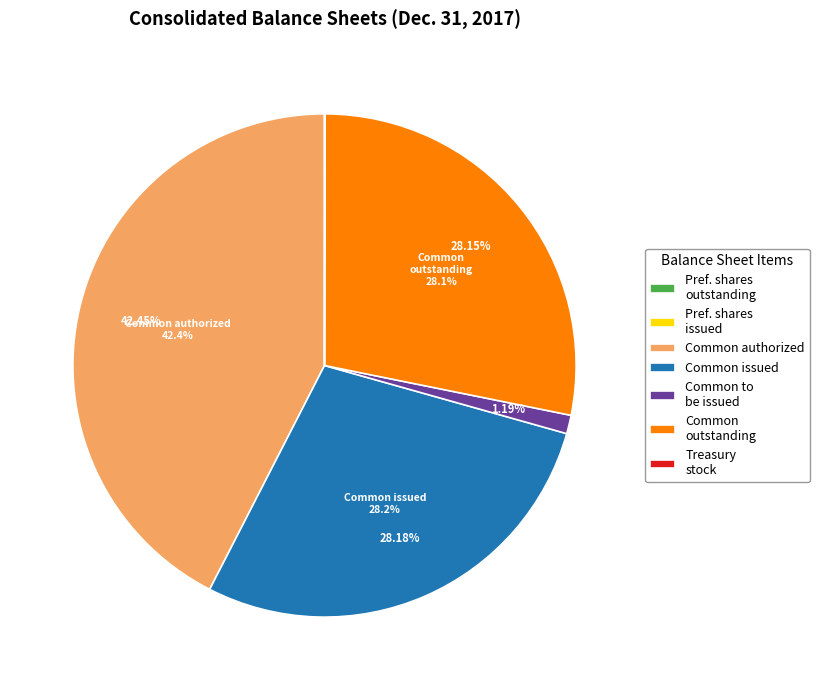

Does any single category account for the majority?

No